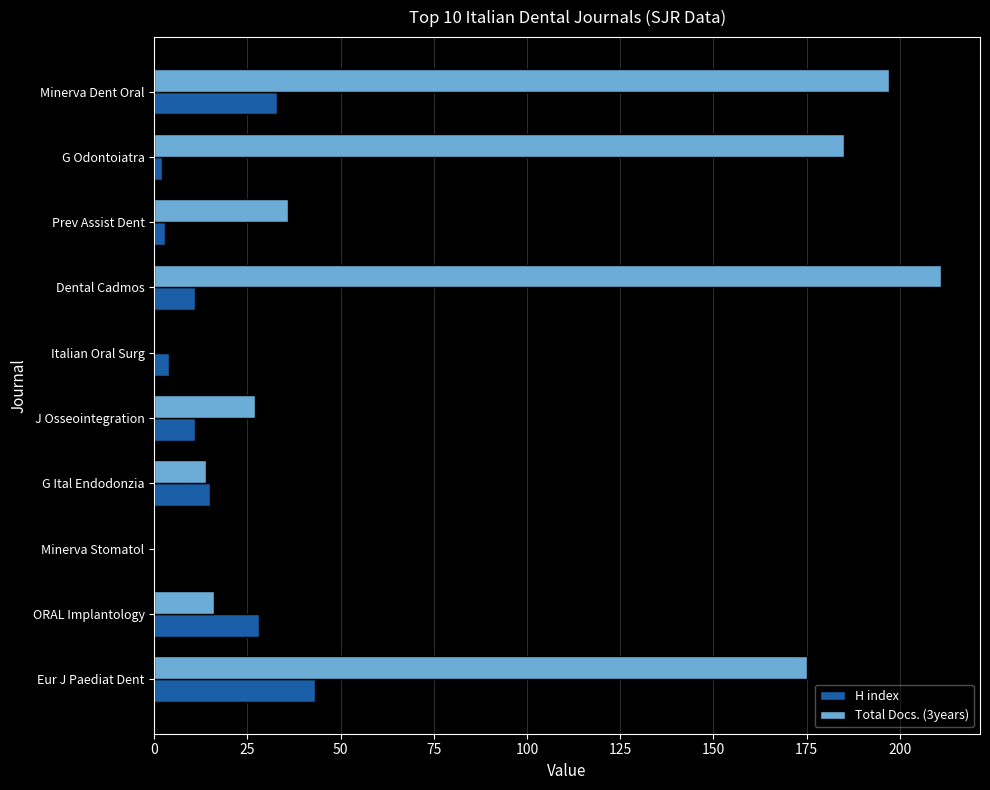

Which series has the largest range (max minus min)?

Total Docs. (3years)